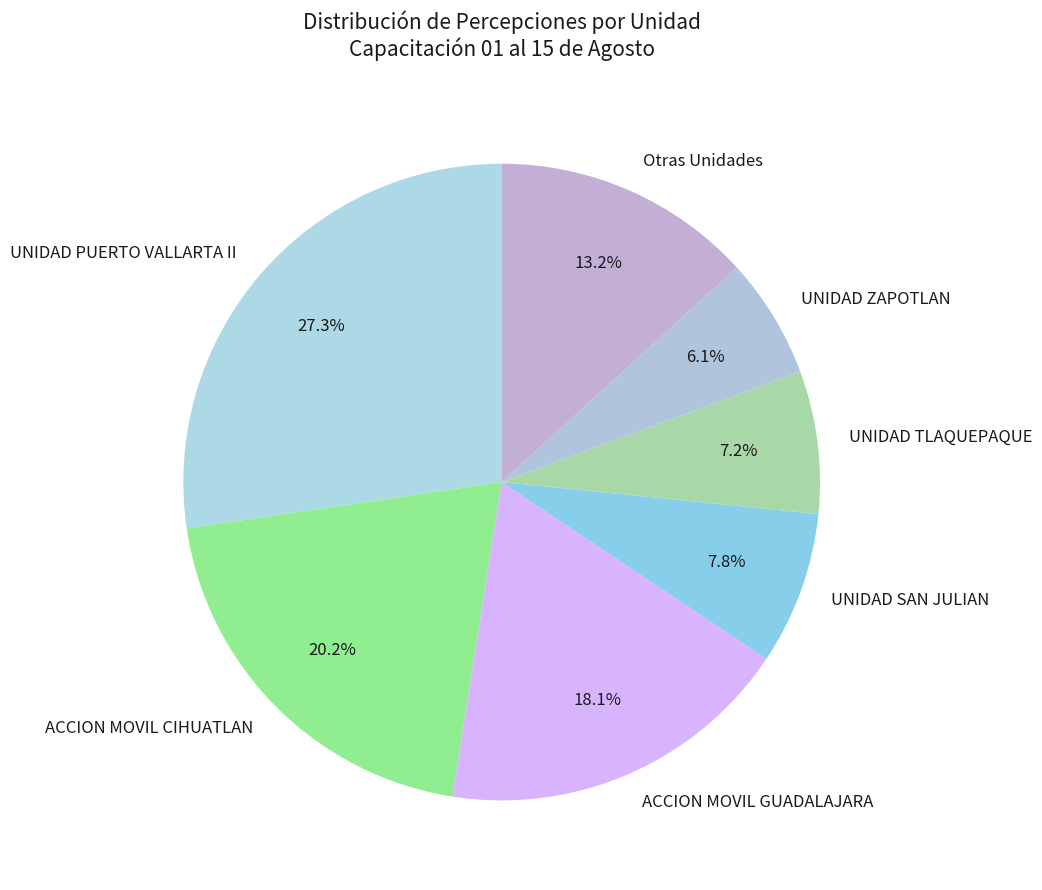

What percentage do UNIDAD TLAQUEPAQUE and ACCION MOVIL GUADALAJARA together represent?

25.3%